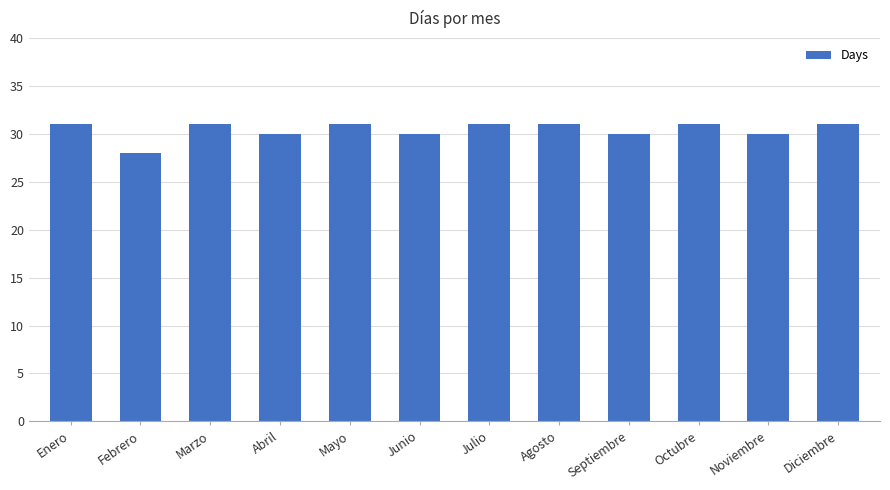

What is the change in value from Febrero to Agosto?

+3